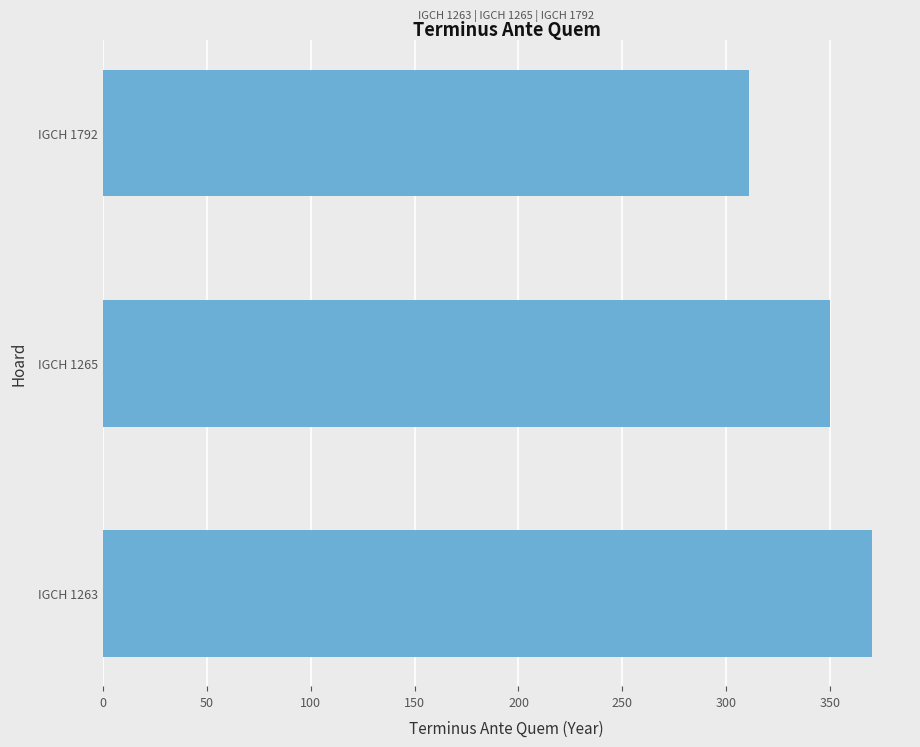

What value does the data have at IGCH 1792, to the nearest 5?

310